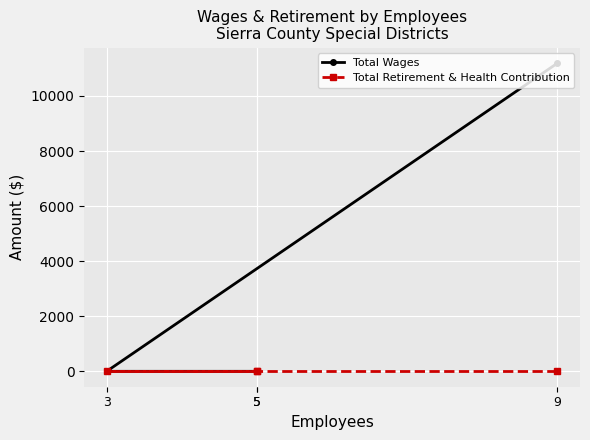

What is the highest value of the Total Wages series?

11192